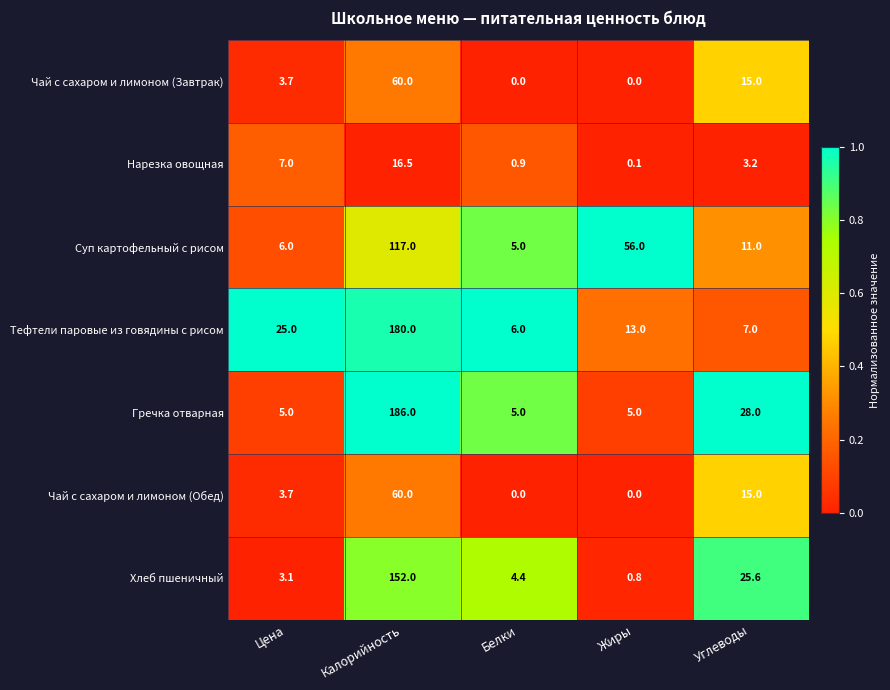

True or false: Чай с сахаром и лимоном (Обед) has a value of -33.3 at Жиры.

False